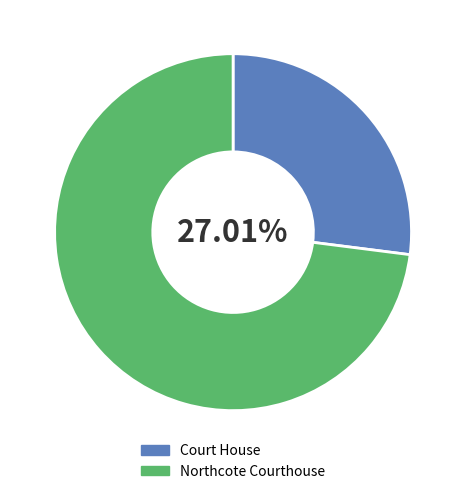

Is there any slice that represents more than half of the pie?

Yes